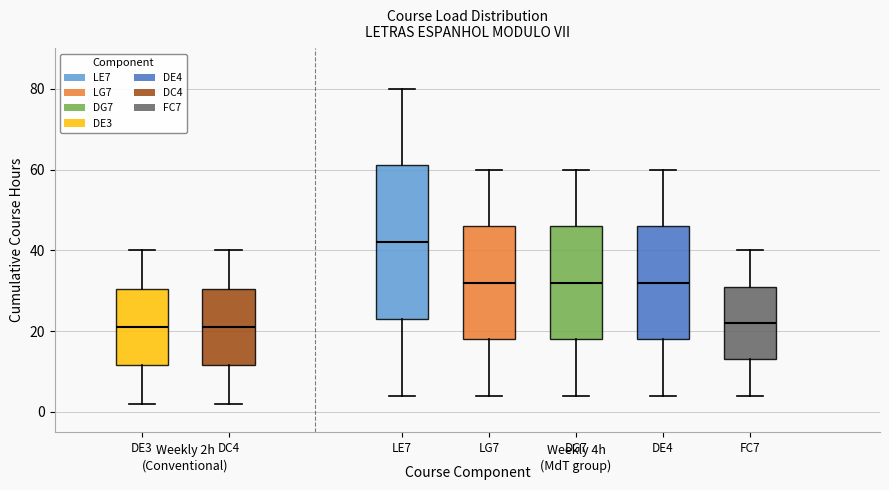

Comparing the boxes themselves (not the whiskers), which one is the tallest?

LE7